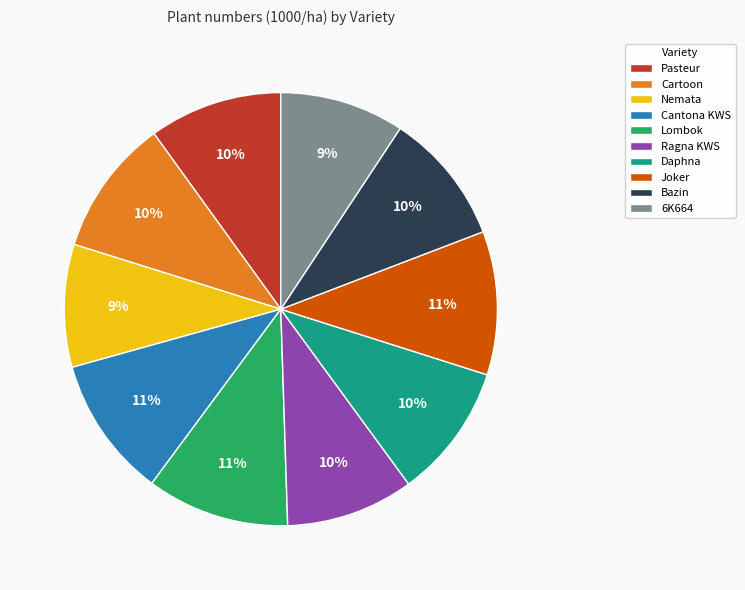

Is Lombok the majority of the pie?

No